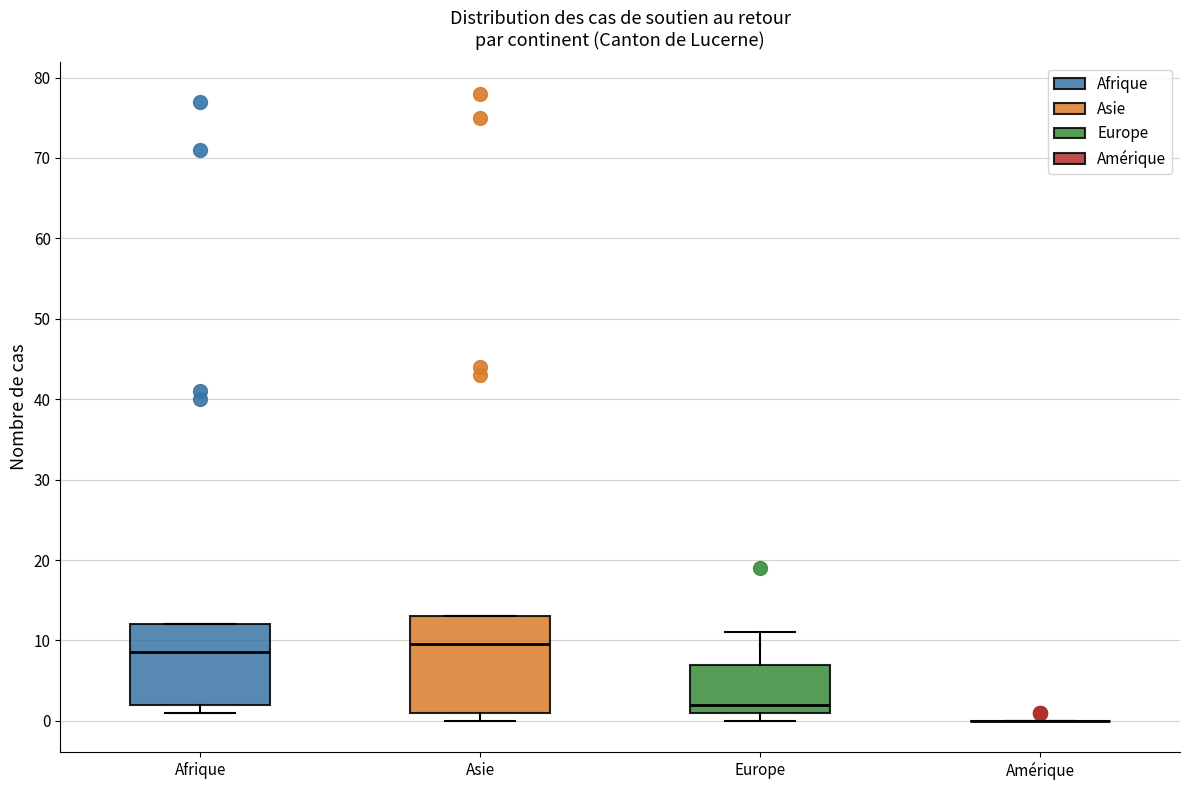

Where does the upper whisker of the box for Europe end on the y-axis? The values are not printed on the chart, so give them approximately, as read against the axis.

11